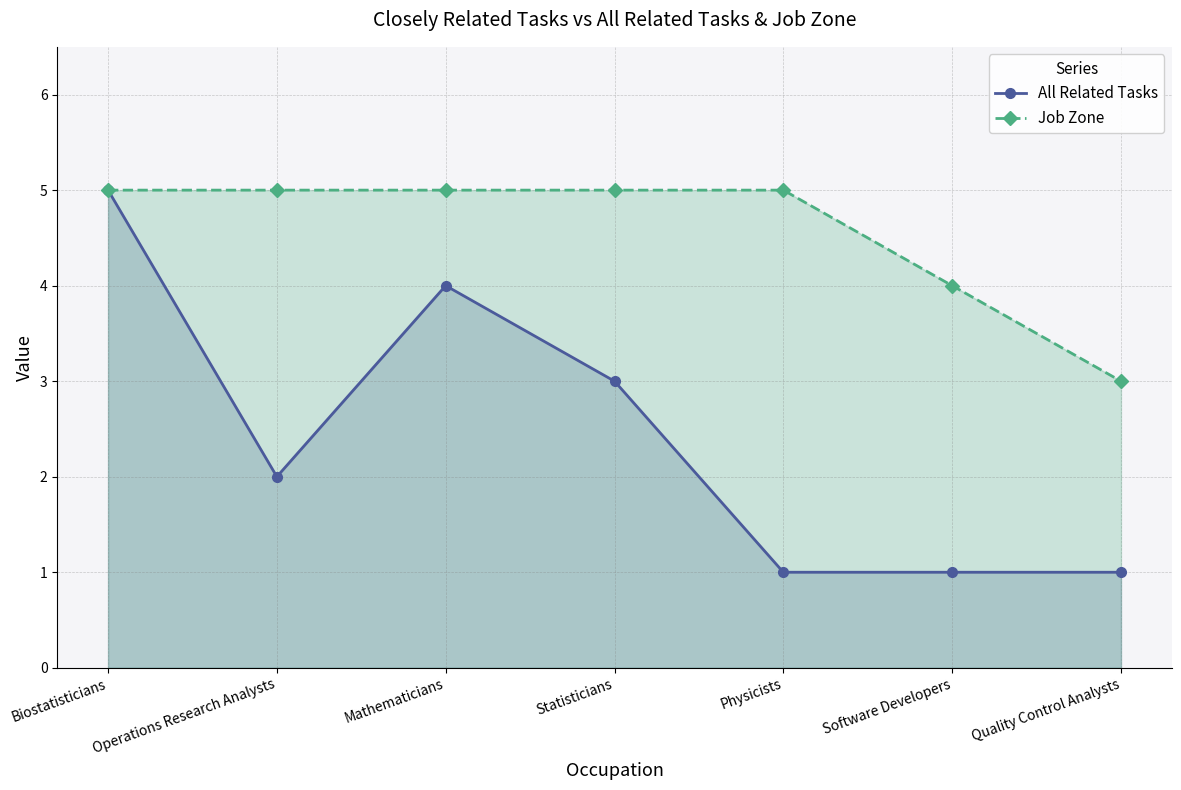

True or false: Job Zone and All Related Tasks intersect in this chart.

False